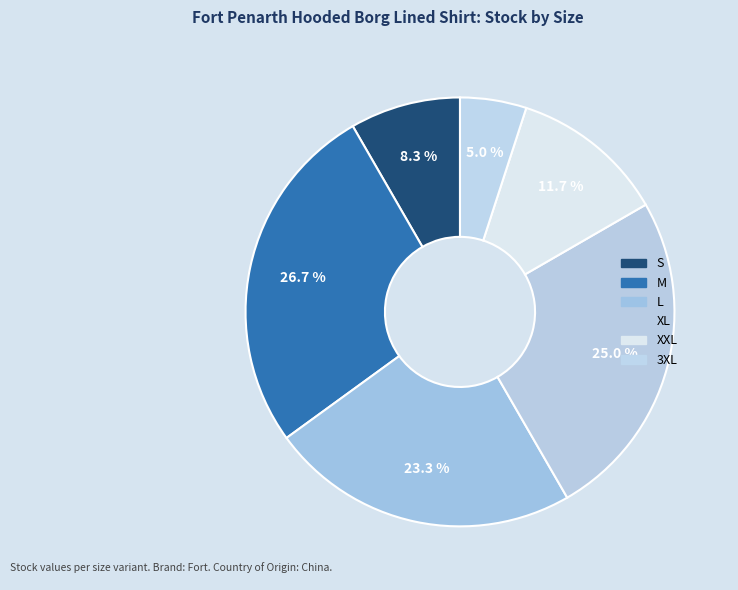

To the nearest percent, what percentage of the pie is 3XL?

5%